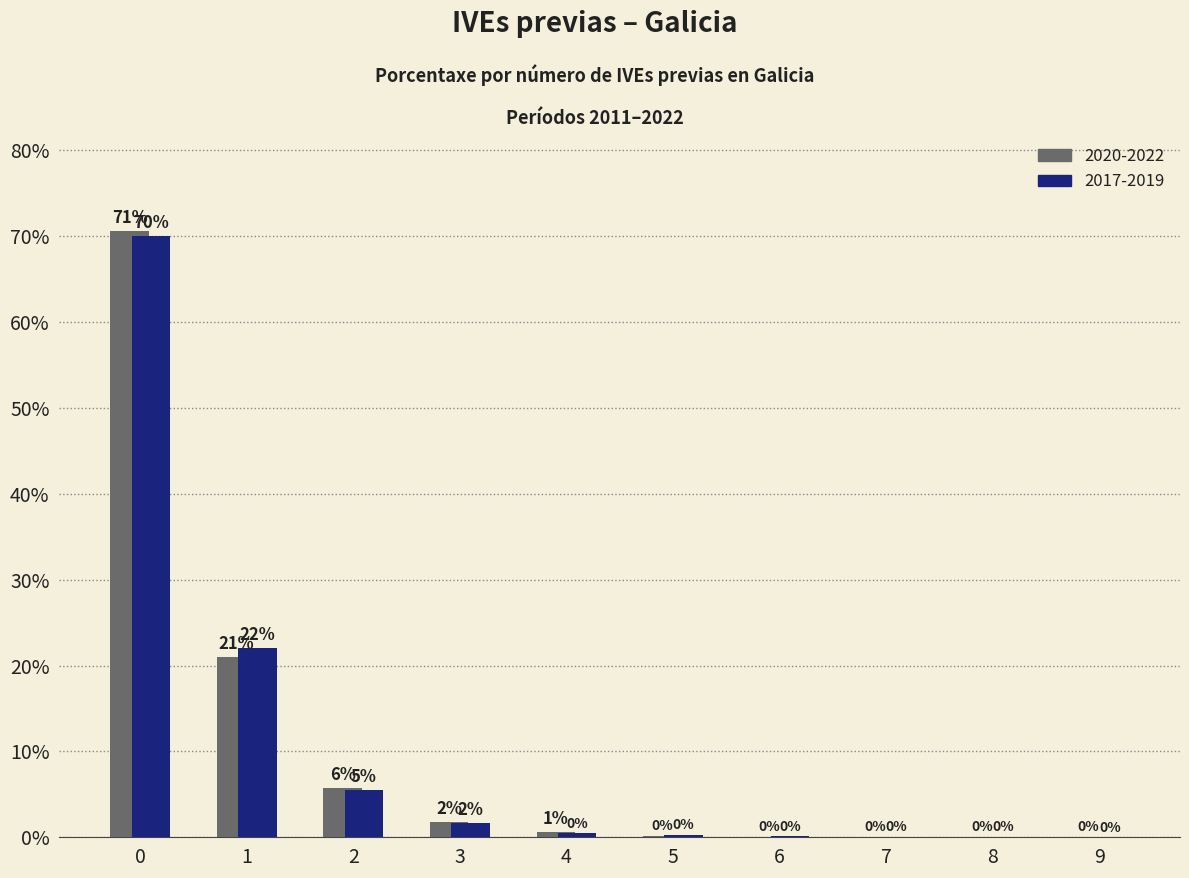

Which series has the widest spread of values?

2020-2022